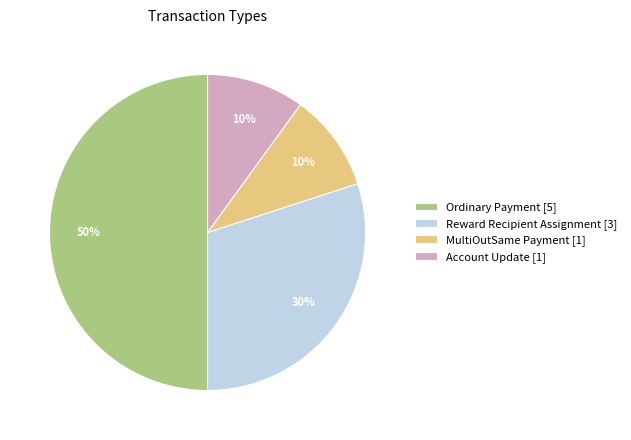

Combined, do Ordinary Payment [5] and Account Update [1] account for over 50%?

Yes